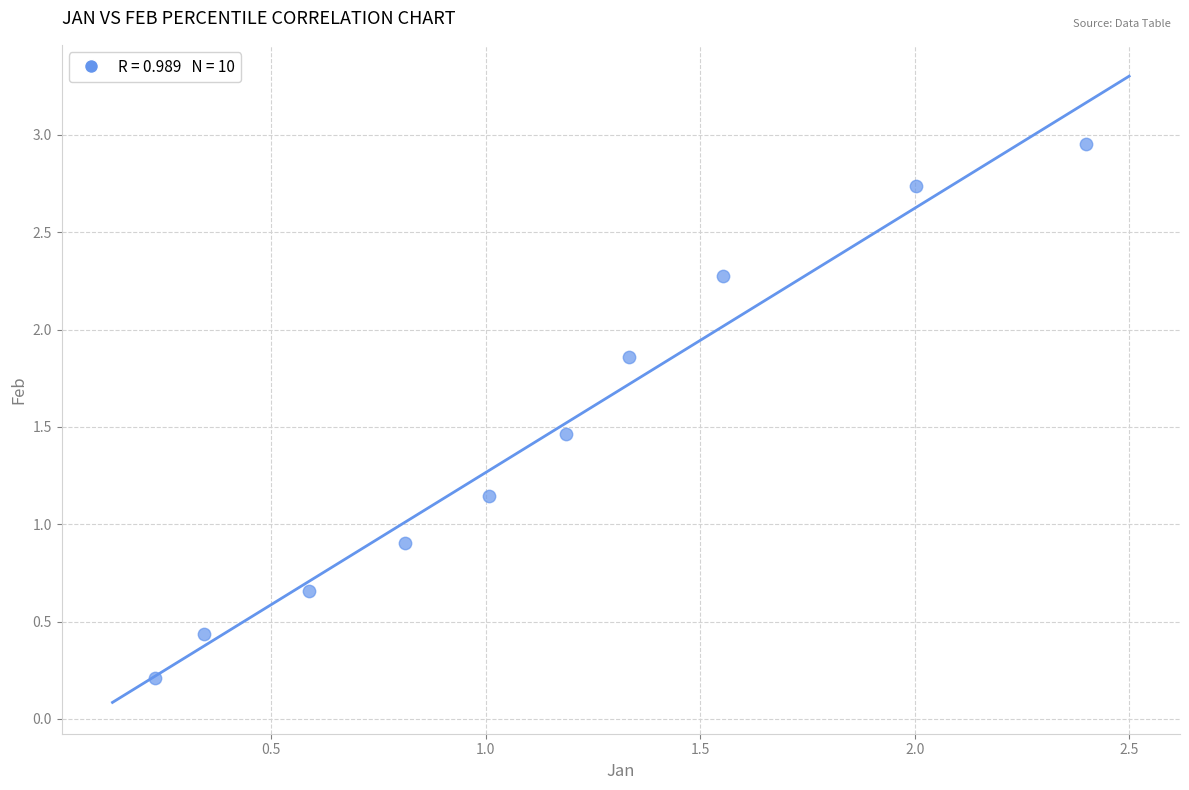

What is the average Y value?

1.5